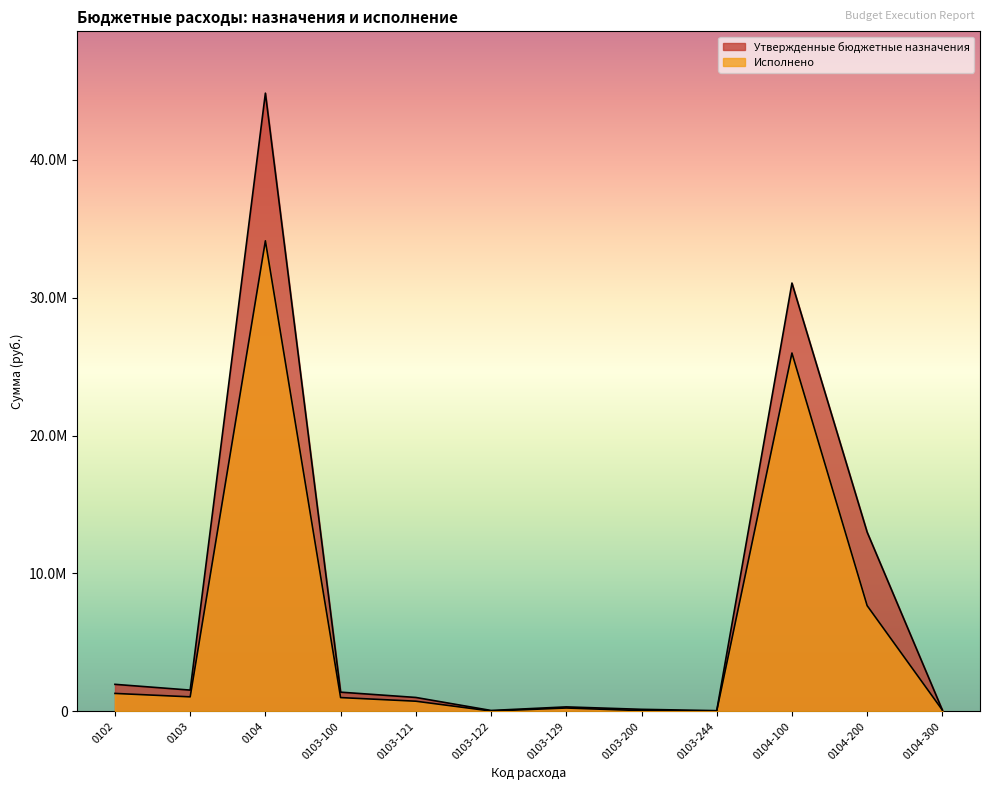

At which category does Утвержденные бюджетные назначения reach its first local valley?

0103